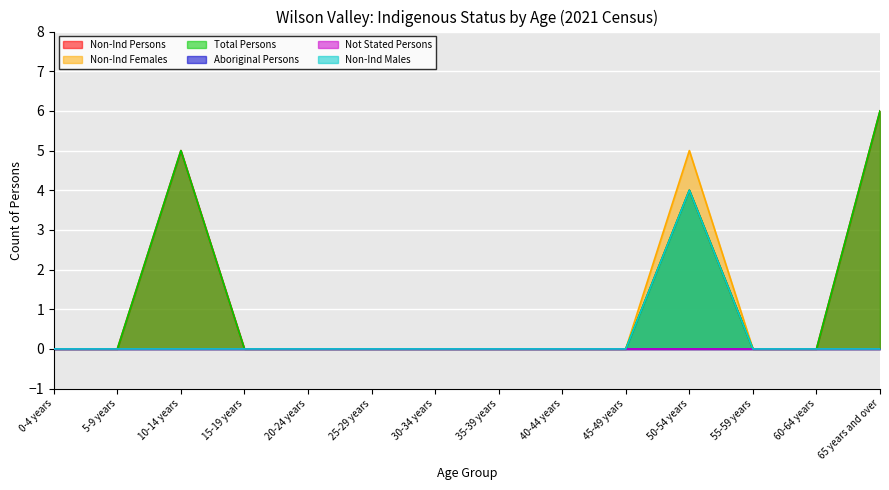

Count the Total Persons values in the range 0 to 1.

11